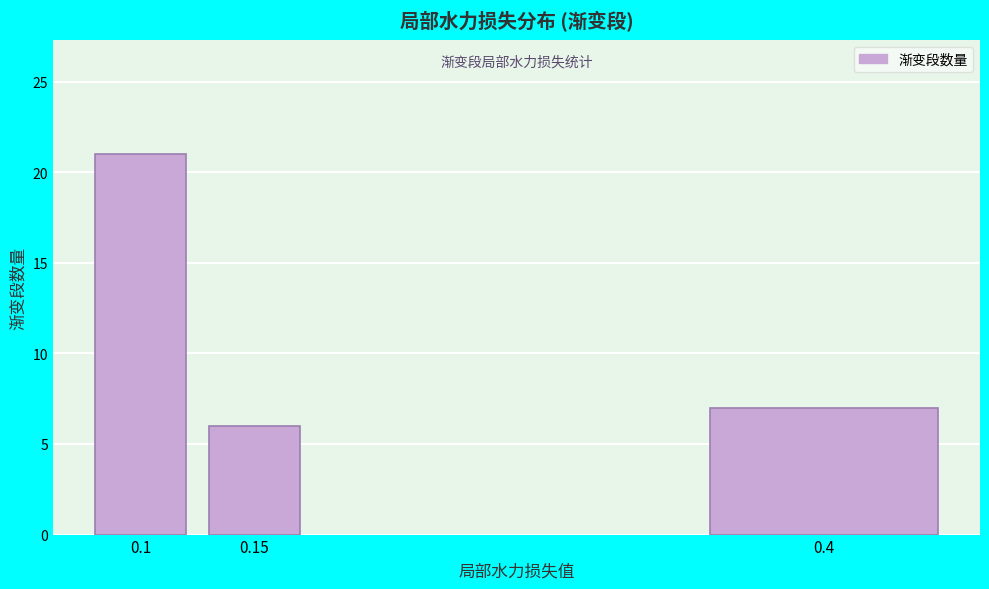

Reading left to right, list all the values displayed in this chart.

0.1=21	0.15=6	0.4=7